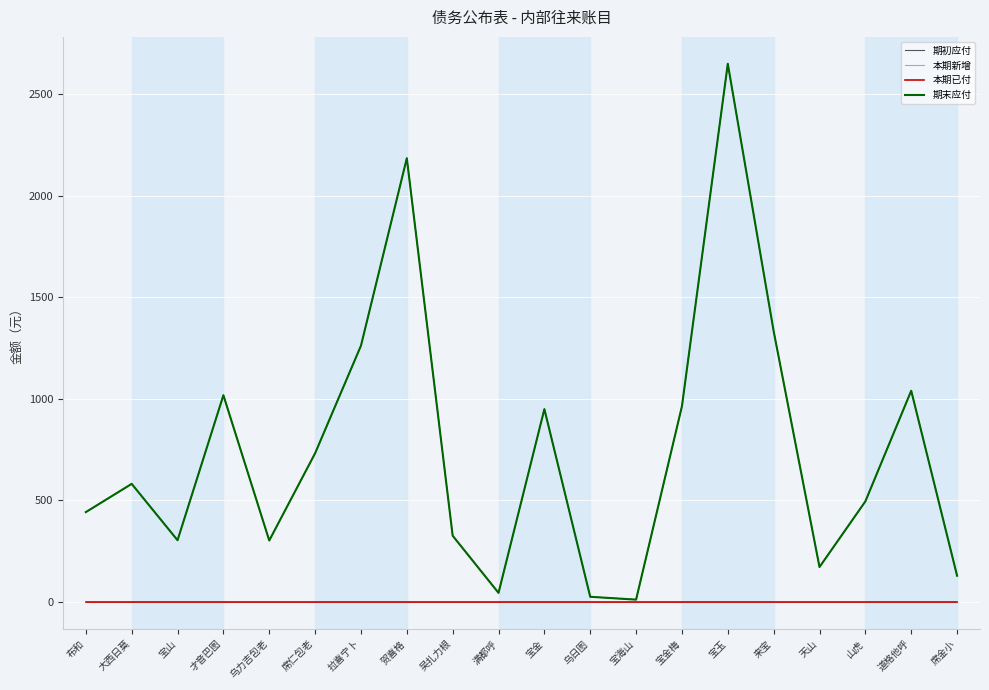

Does the chart have visible grid lines?

Yes